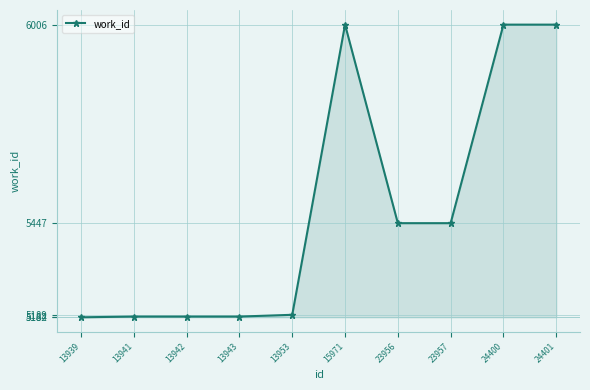

What is the difference between the second highest and minimum values?

824